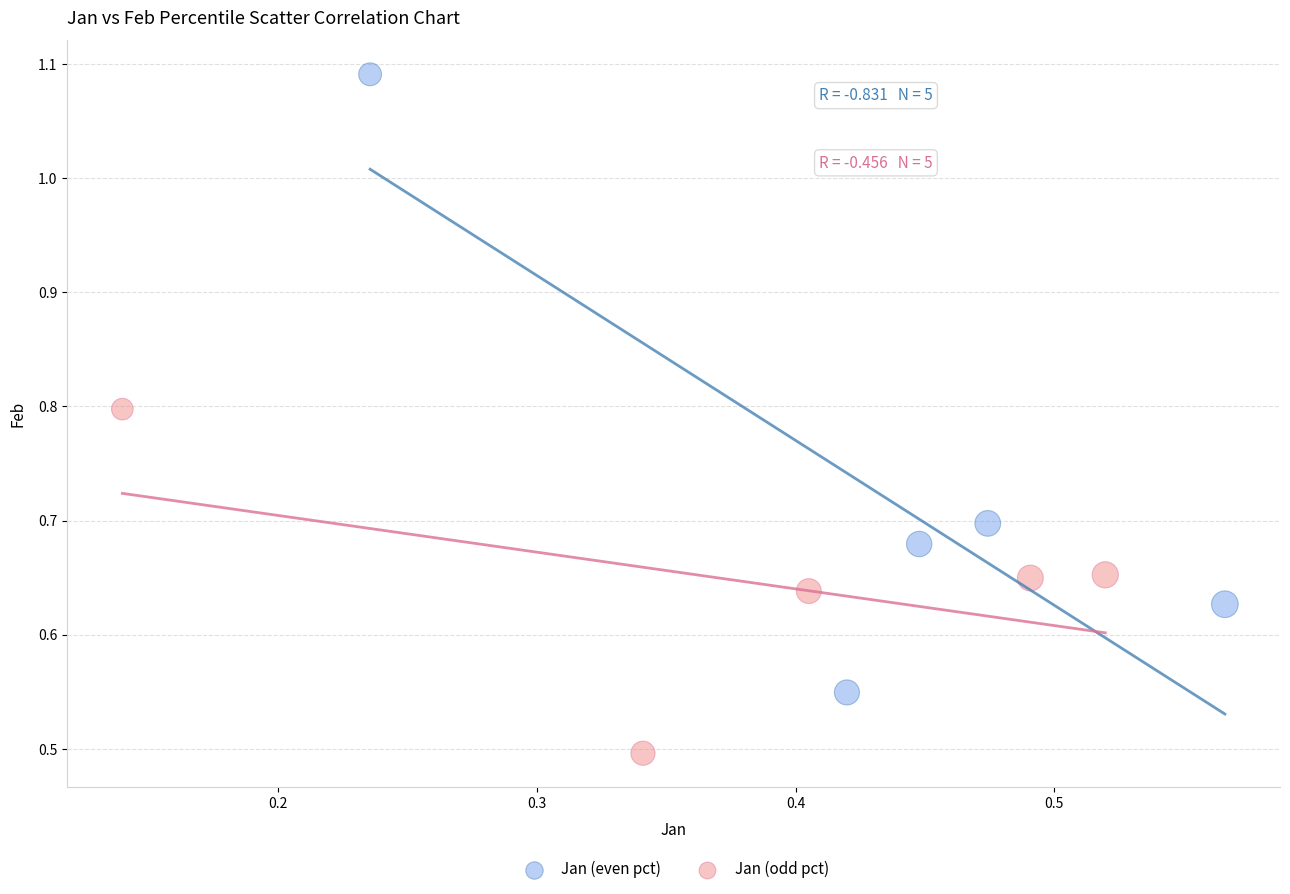

Which series contains the highest Y value?

Jan (even pct)